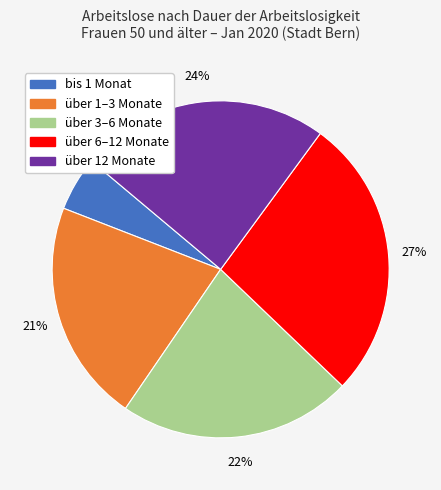

Rank the categories by value from lowest to highest.

bis 1 Monat, über 1–3 Monate, über 3–6 Monate, über 12 Monate, über 6–12 Monate